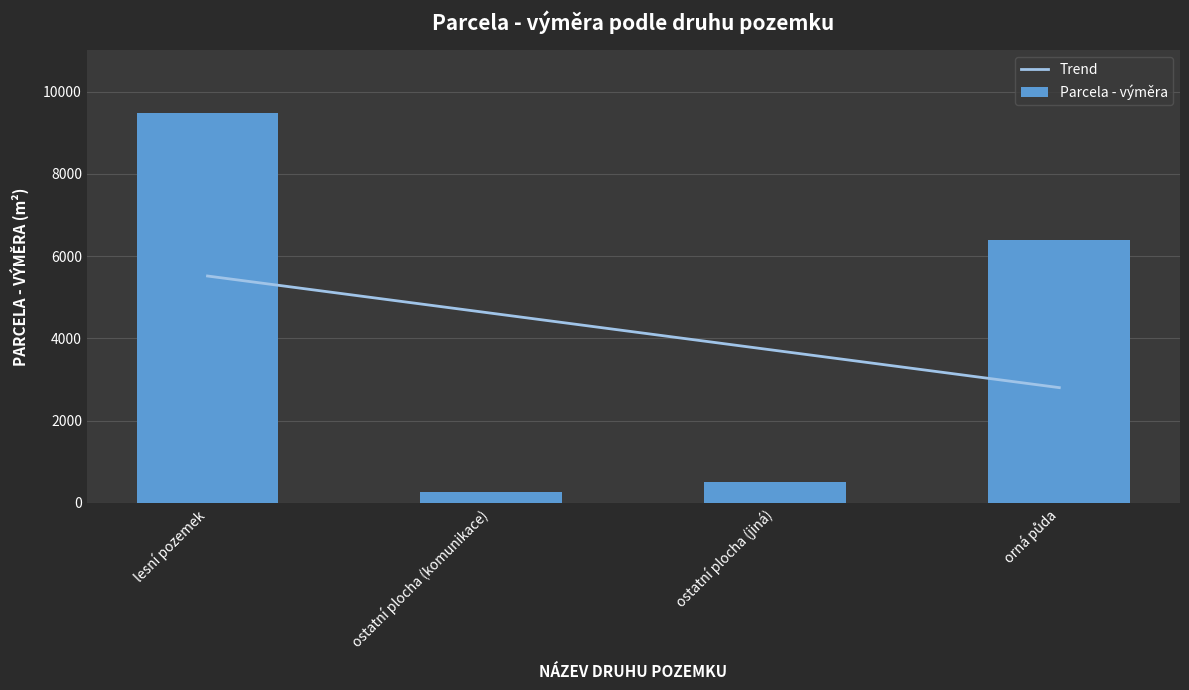

Reading left to right, extract all data points from this chart.

lesní pozemek=9480	ostatní plocha (komunikace)=259	ostatní plocha (jiná)=513	orná půda=6379